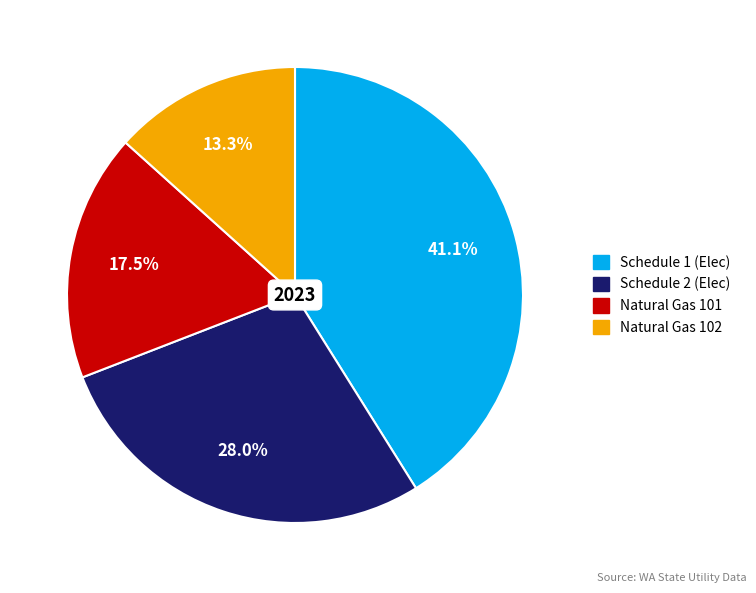

Is there any slice that represents more than half of the pie?

No